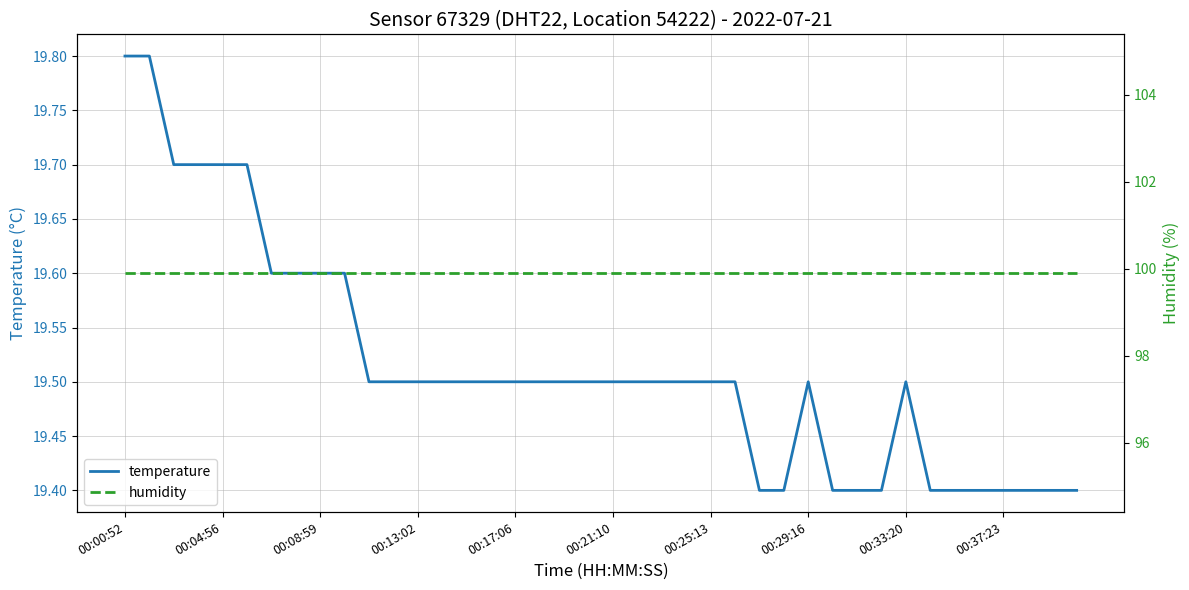

Which category has the highest value in the humidity series?

00:00:52